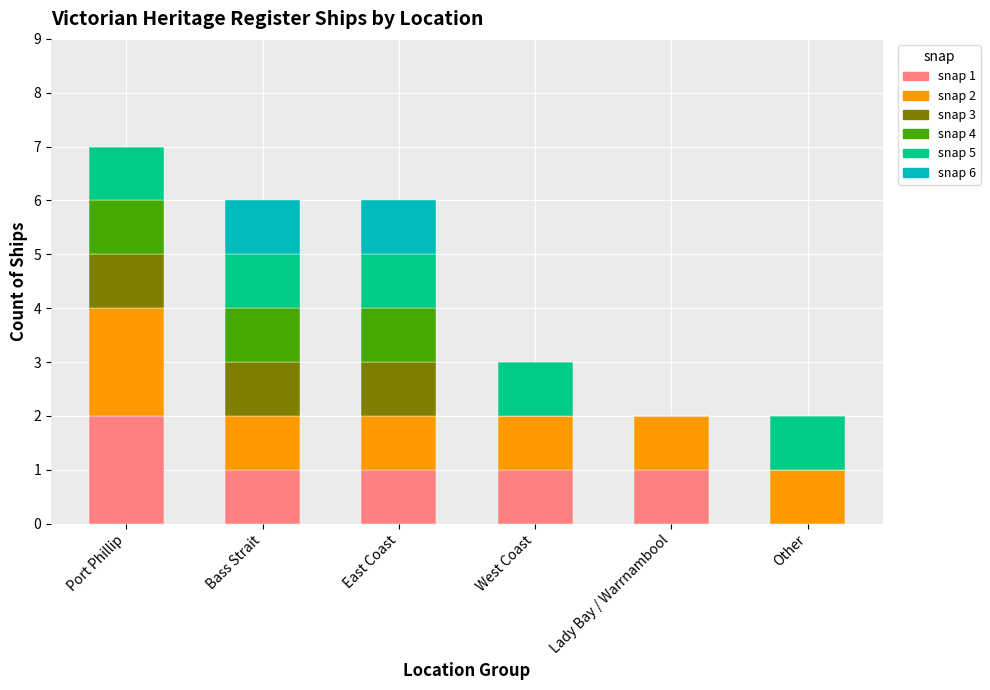

What is the total value across all series at Bass Strait?

6